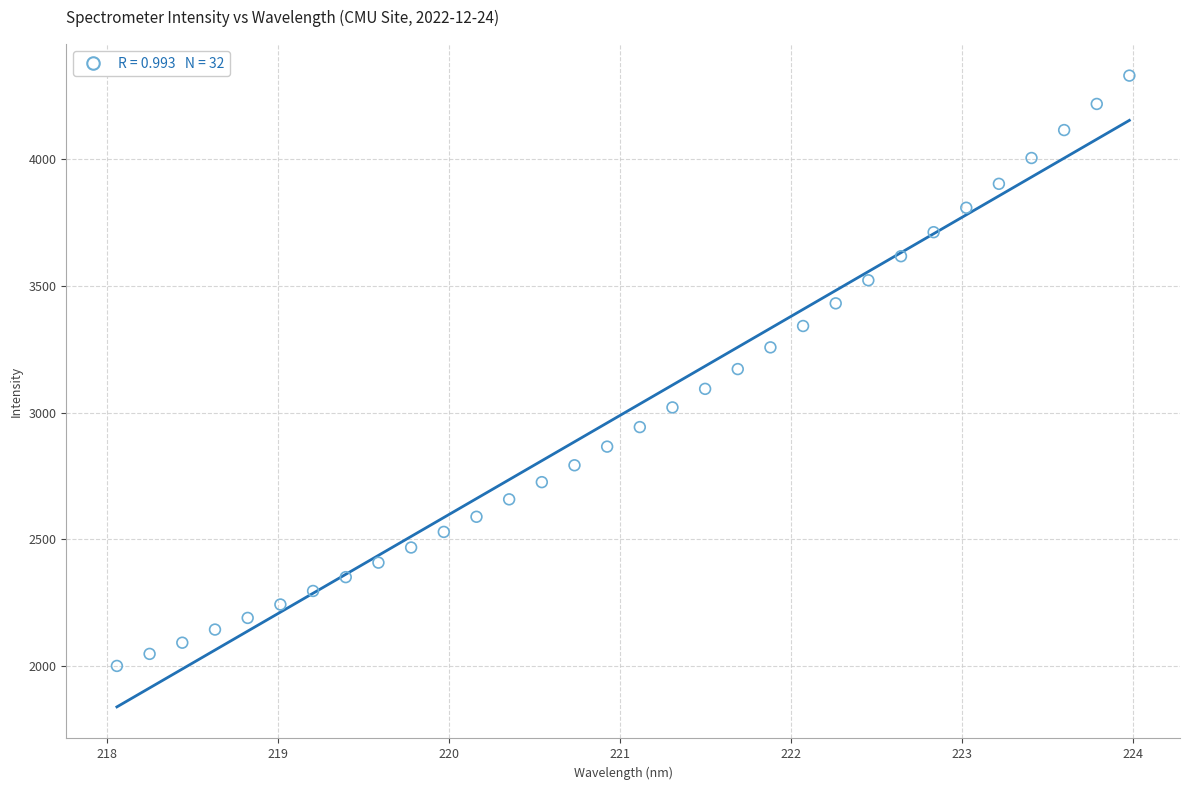

What is the range of X values (max minus min)?

5.9